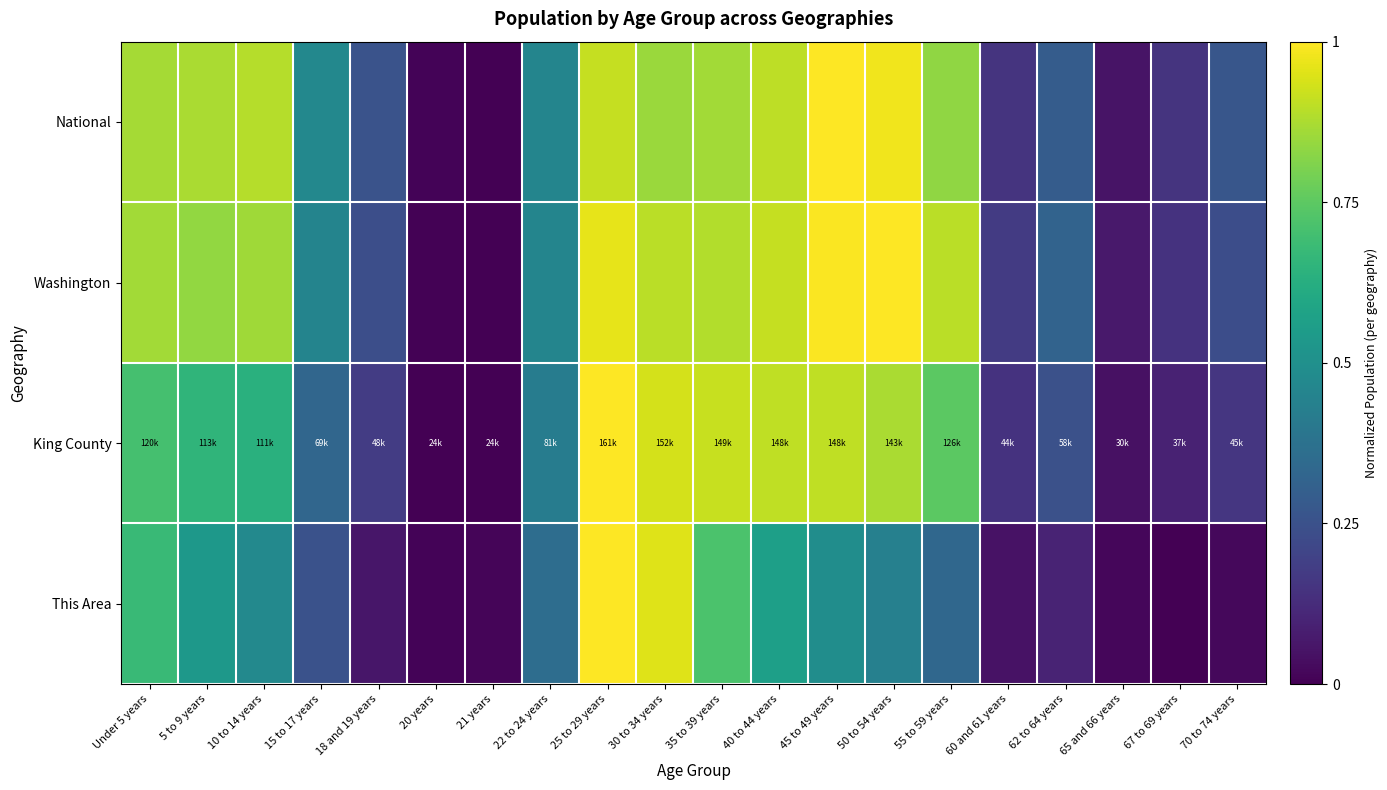

How many data points does each series have?

20